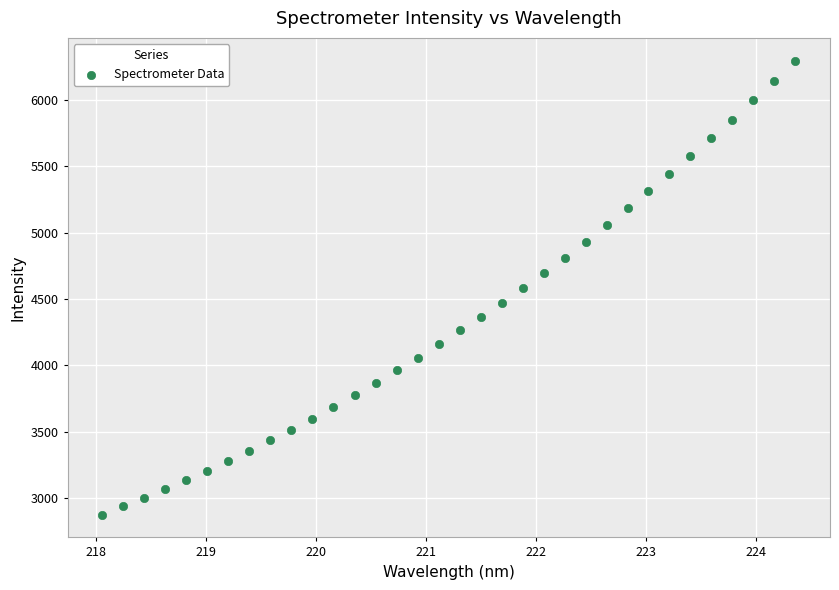

What is the range of Y values (max minus min)?

3417.5